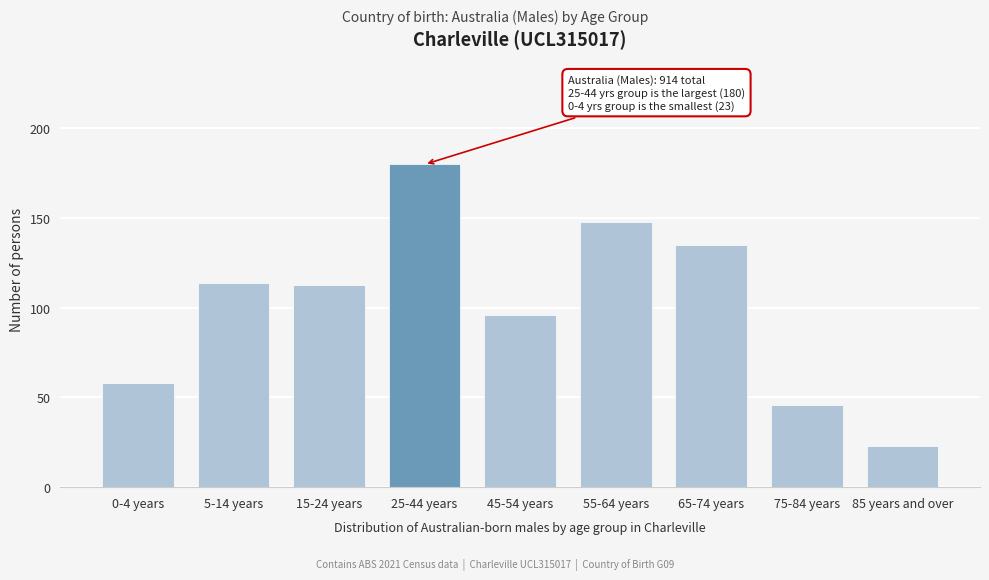

Reading left to right, list all the values displayed in this chart.

58	114	113	180	96	148	135	46	23